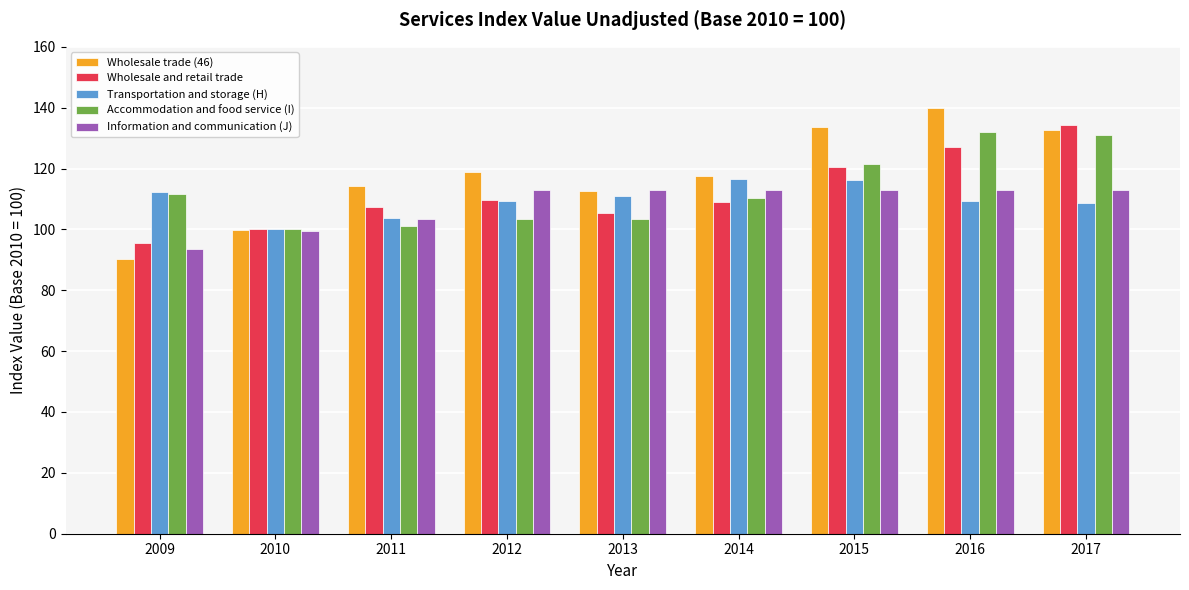

Are the bars horizontal?

No